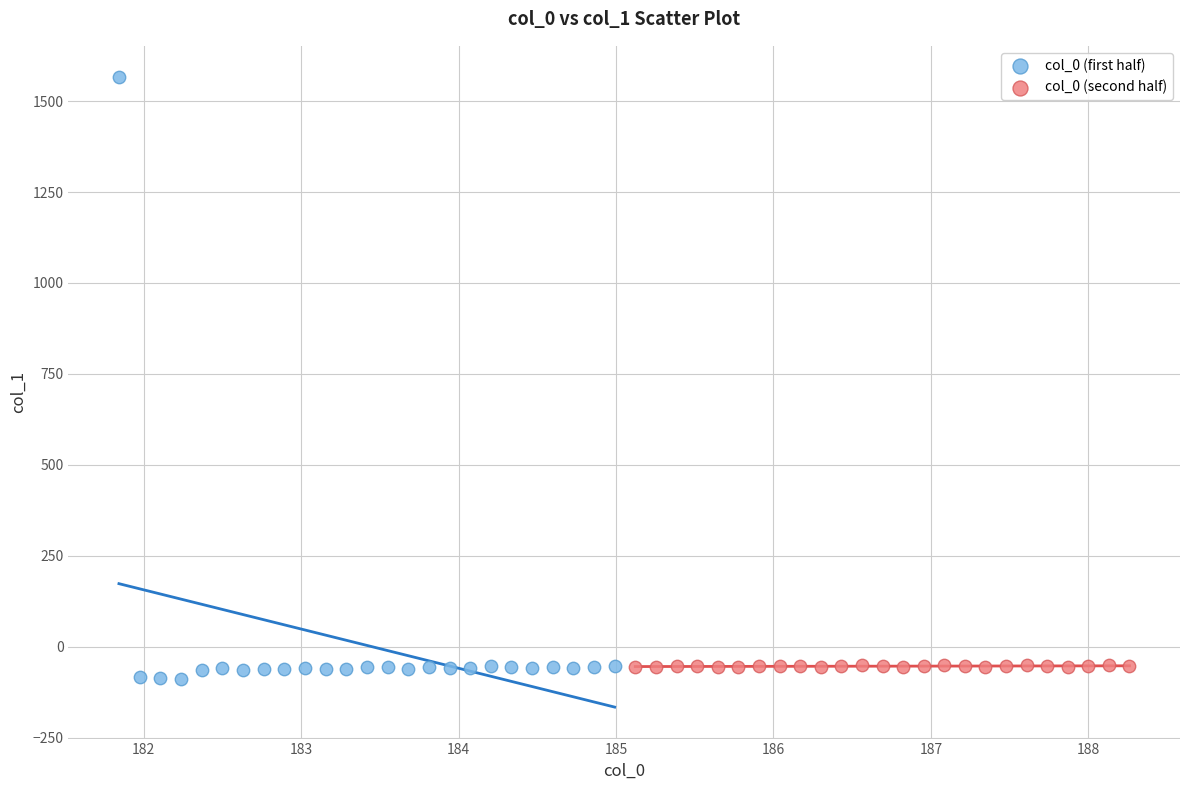

Which series contains the lowest Y value?

col_0 (first half)